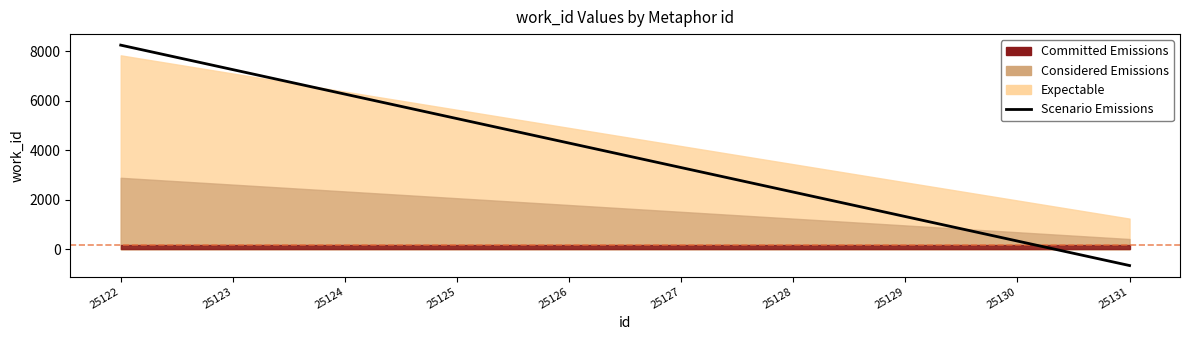

True or false: the data has more than 0 interior local peaks.

False